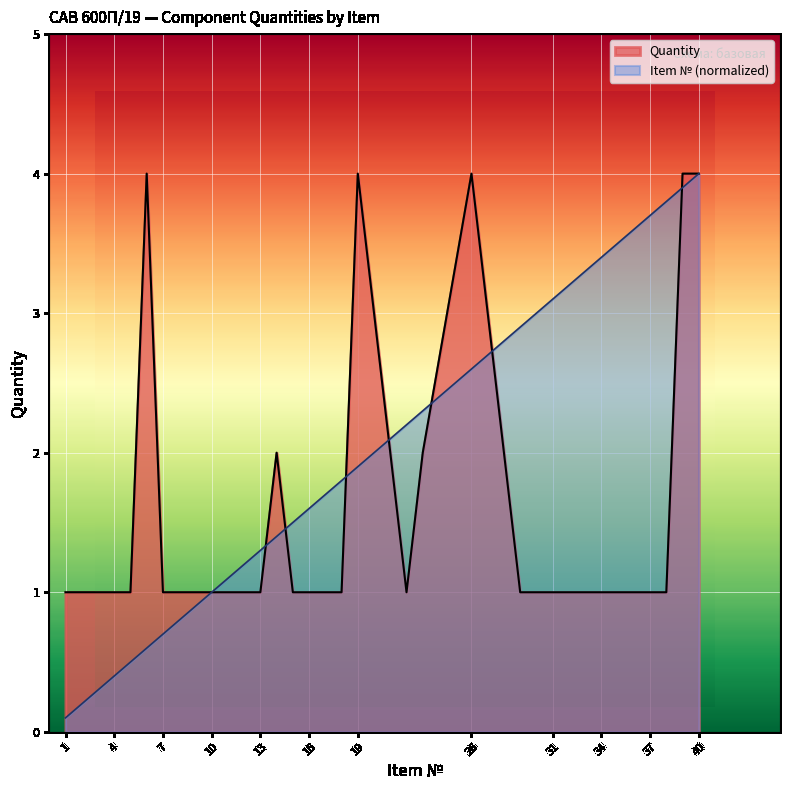

Which series ends up on top after the final intersection of Quantity and Item Number?

Quantity